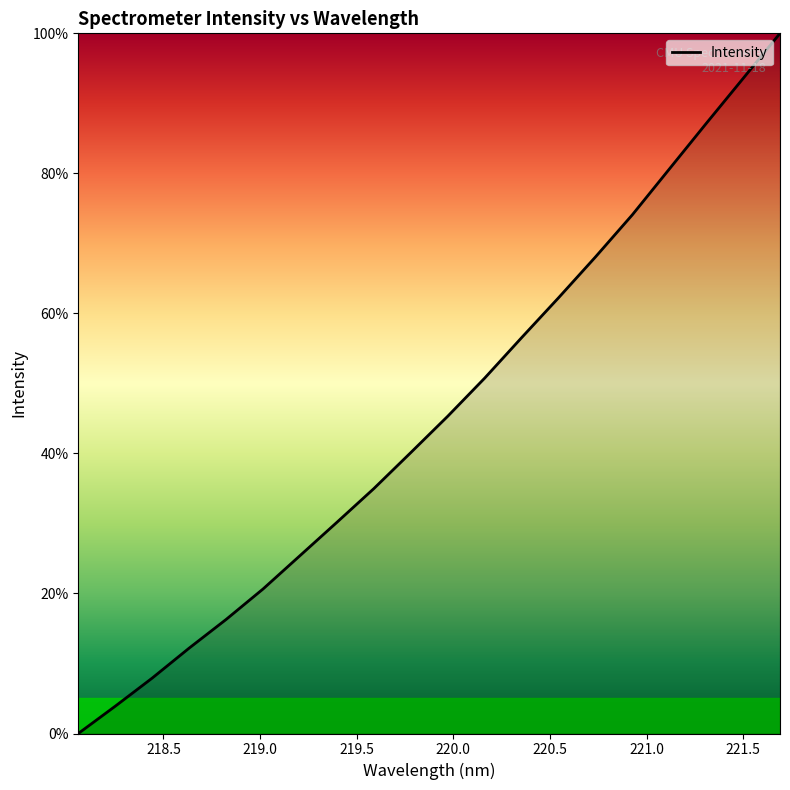

What is the difference between the maximum and minimum values?

100.0